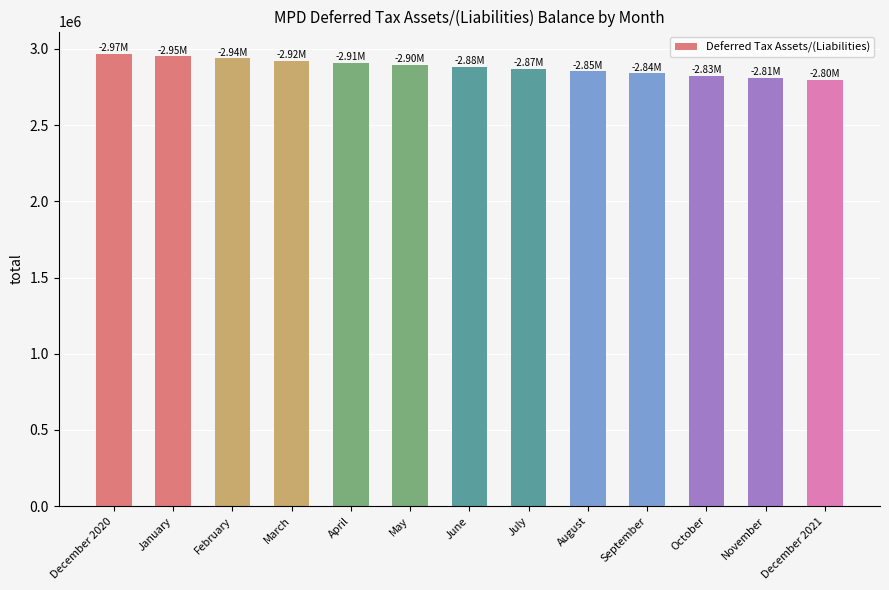

What is the average value?

2881793.8